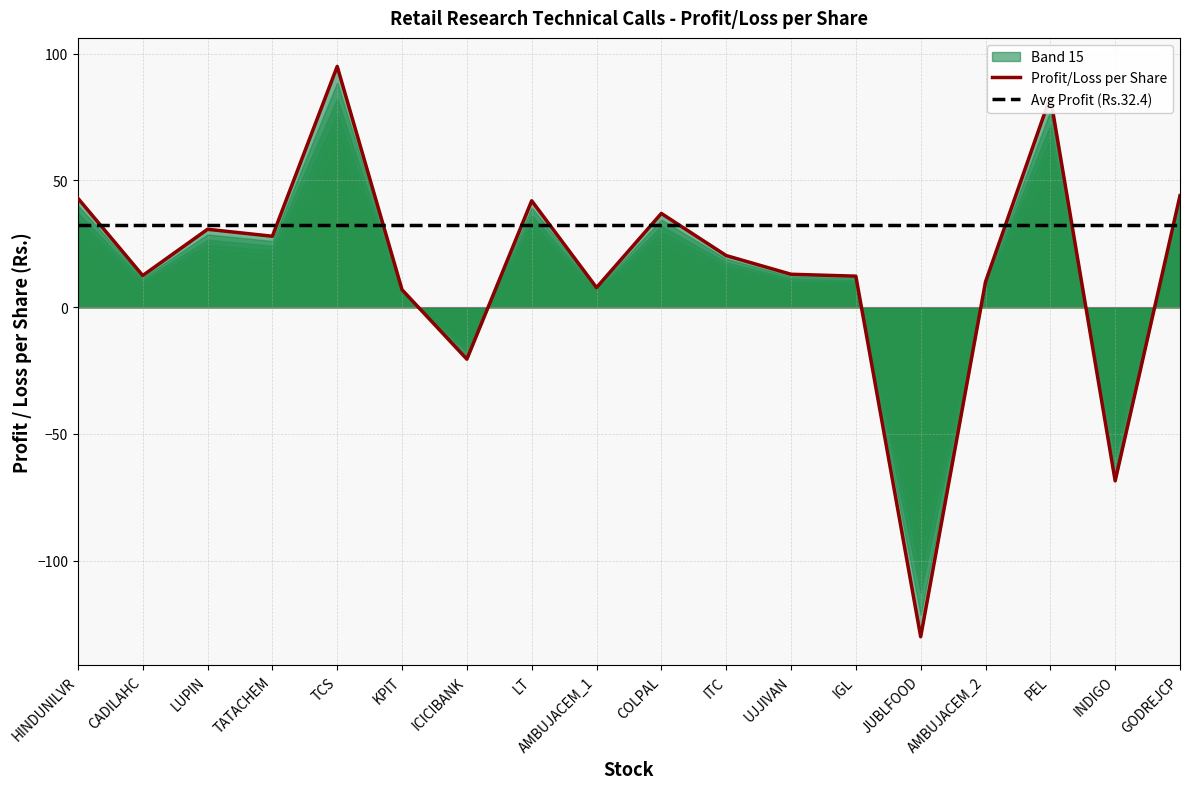

What is the sum of the Profit/Loss per Share values at INDIGO and TCS?

26.5